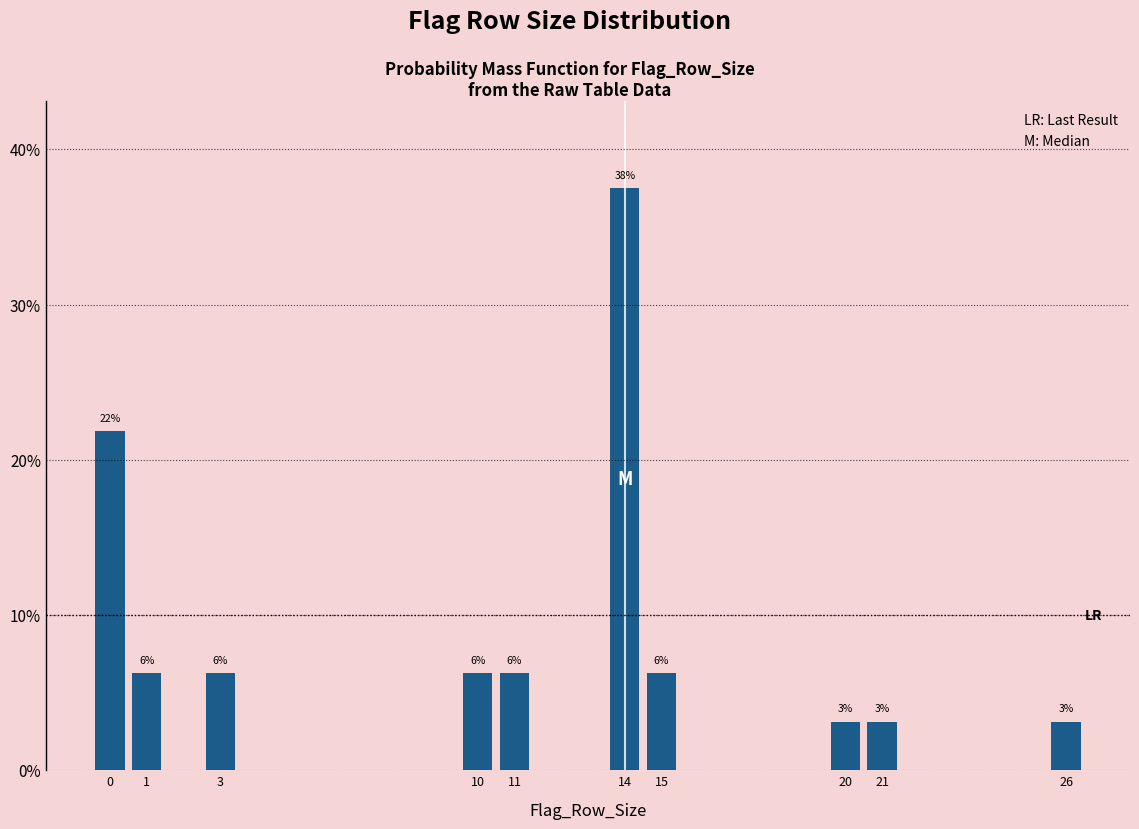

How many bars are there in total?

10